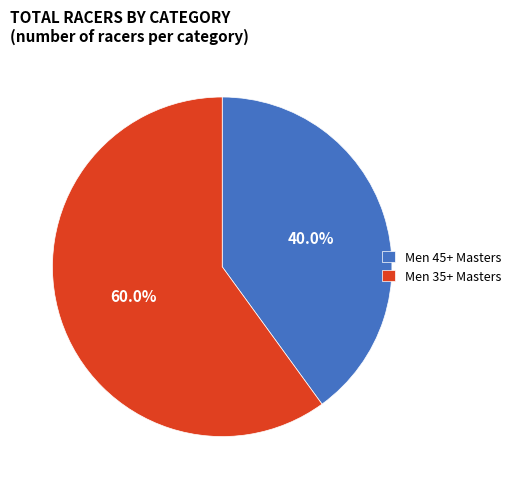

How many slices are in this pie chart?

2